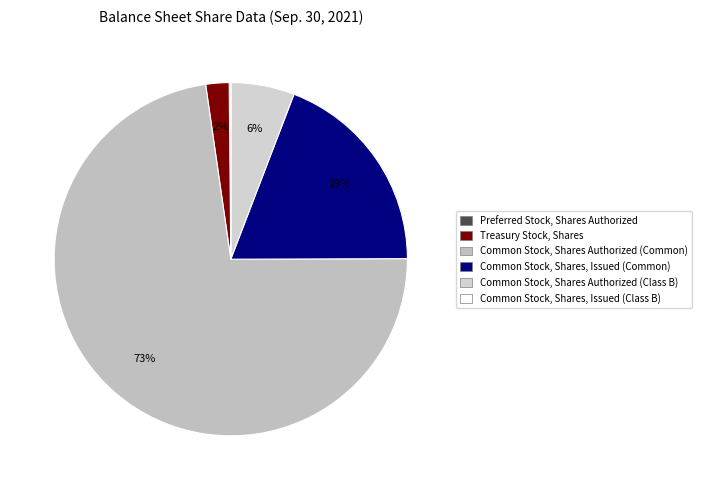

Combined, what portion of the pie is Common Stock, Shares Authorized (Common) and Preferred Stock, Shares Authorized?

72.9%